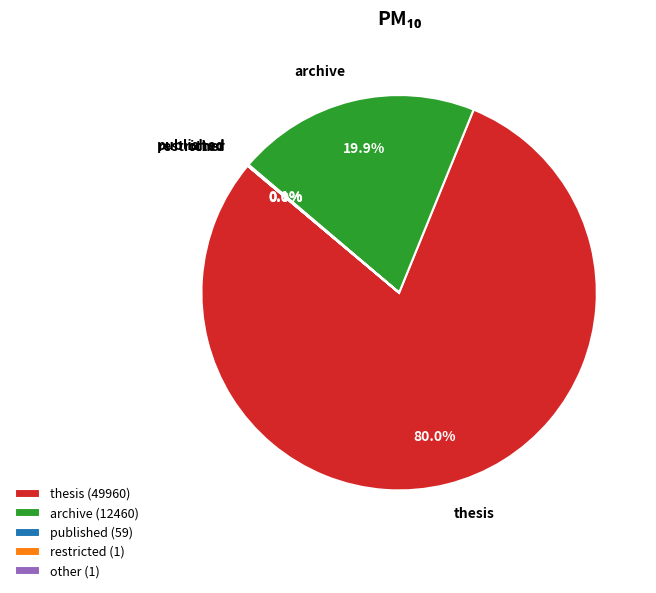

How much of the chart is everything except thesis?

20.0%